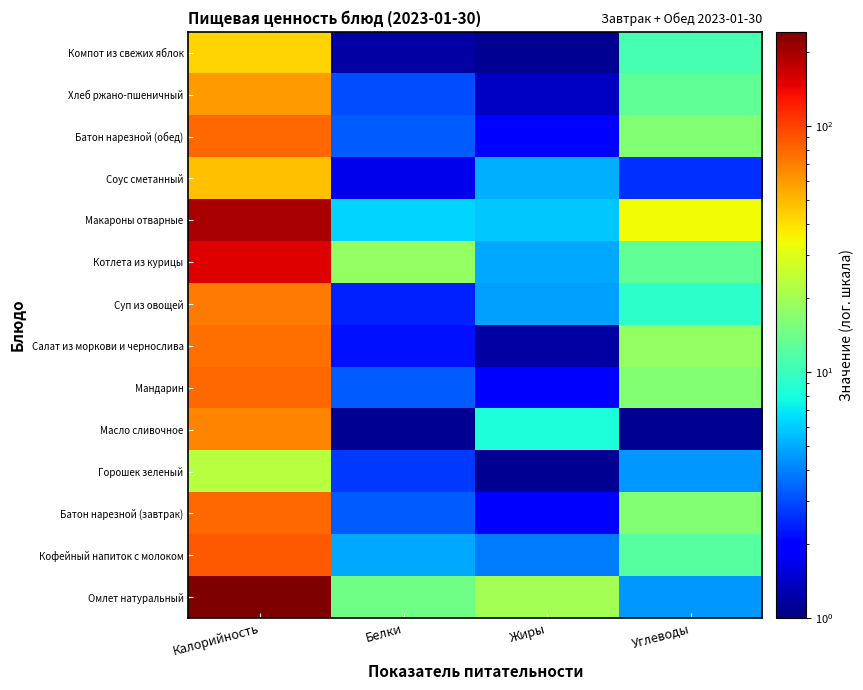

Reading left to right, what are all the values shown in this chart?

Омлет натуральный: Калорийность=241.5	Белки=14.5	Жиры=20.2	Углеводы=4.5
Кофейный напиток с молоком: Калорийность=87.0	Белки=4.9	Жиры=3.9	Углеводы=12.2
Батон нарезной (завтрак): Калорийность=79.5	Белки=3.3	Жиры=1.9	Углеводы=16.4
Горошек зеленый: Калорийность=23.1	Белки=2.7	Жиры=1.1	Углеводы=4.5
Масло сливочное: Калорийность=67.1	Белки=1.1	Жиры=8.3	Углеводы=1.1
Мандарин: Калорийность=79.5	Белки=3.3	Жиры=1.9	Углеводы=16.4
Салат из моркови и чернослива: Калорийность=76.7	Белки=2.2	Жиры=1.2	Углеводы=18.2
Суп из овощей: Калорийность=72.2	Белки=2.4	Жиры=4.7	Углеводы=9.1
Котлета из курицы: Калорийность=152.8	Белки=18.2	Жиры=4.9	Углеводы=13.0
Макароны отварные: Калорийность=197.8	Белки=6.3	Жиры=5.9	Углеводы=33.8
Соус сметанный: Калорийность=47.5	Белки=1.7	Жиры=5.1	Углеводы=2.6
Батон нарезной (обед): Калорийность=79.5	Белки=3.3	Жиры=1.9	Углеводы=16.4
Хлеб ржано-пшеничный: Калорийность=59.7	Белки=3.0	Жиры=1.4	Углеводы=12.9
Компот из свежих яблок: Калорийность=42.6	Белки=1.2	Жиры=1.1	Углеводы=10.9